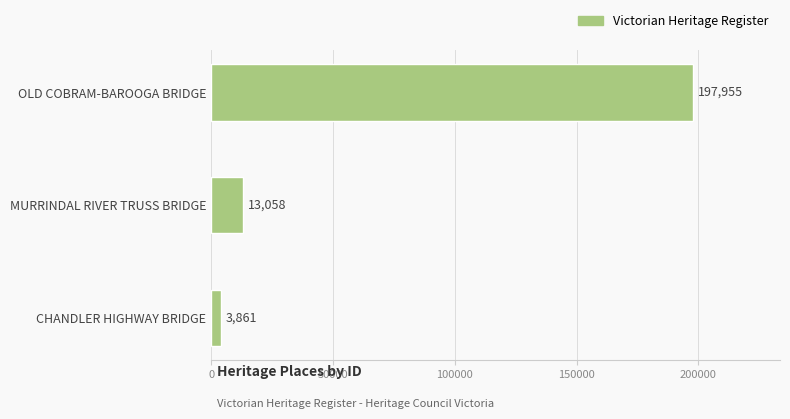

True or false: the data shows 3861 at CHANDLER HIGHWAY BRIDGE.

True